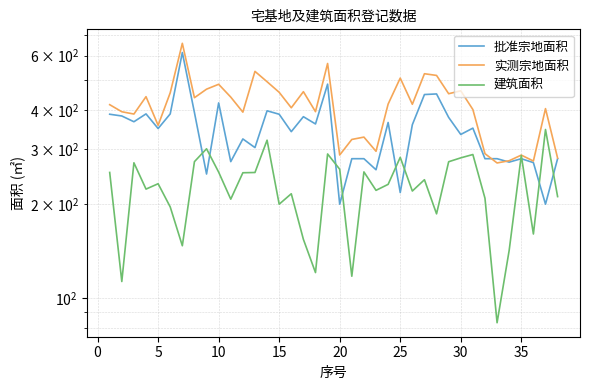

How many lines are shown in the chart?

3